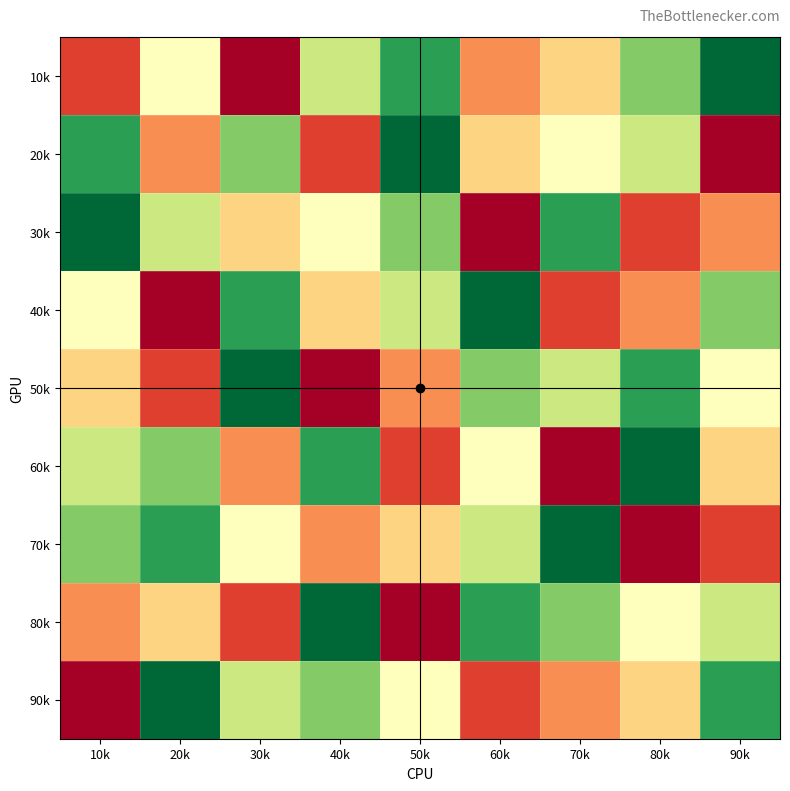

Reading left to right, extract all data points from this chart.

10k: 10k=2	20k=5	30k=1	40k=6	50k=8	60k=3	70k=4	80k=7	90k=9
20k: 10k=8	20k=3	30k=7	40k=2	50k=9	60k=4	70k=5	80k=6	90k=1
30k: 10k=9	20k=6	30k=4	40k=5	50k=7	60k=1	70k=8	80k=2	90k=3
40k: 10k=5	20k=1	30k=8	40k=4	50k=6	60k=9	70k=2	80k=3	90k=7
50k: 10k=4	20k=2	30k=9	40k=1	50k=3	60k=7	70k=6	80k=8	90k=5
60k: 10k=6	20k=7	30k=3	40k=8	50k=2	60k=5	70k=1	80k=9	90k=4
70k: 10k=7	20k=8	30k=5	40k=3	50k=4	60k=6	70k=9	80k=1	90k=2
80k: 10k=3	20k=4	30k=2	40k=9	50k=1	60k=8	70k=7	80k=5	90k=6
90k: 10k=1	20k=9	30k=6	40k=7	50k=5	60k=2	70k=3	80k=4	90k=8